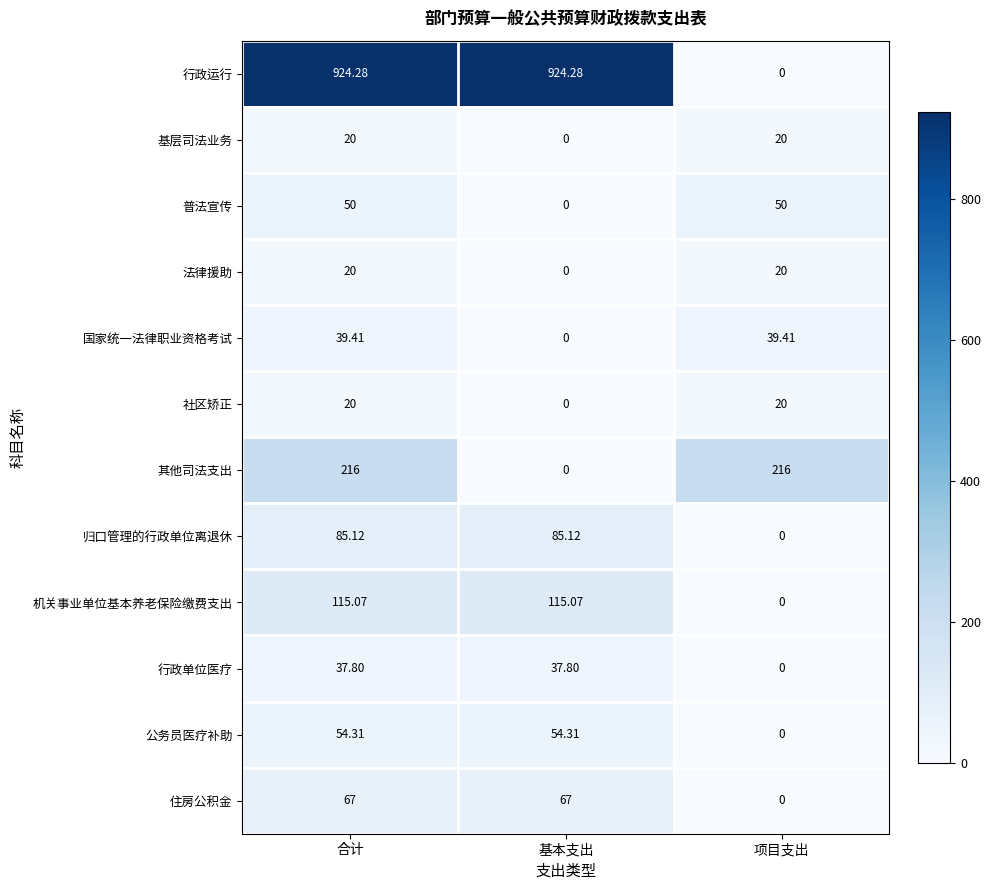

Which series changed the most between 合计 and 基本支出?

其他司法支出